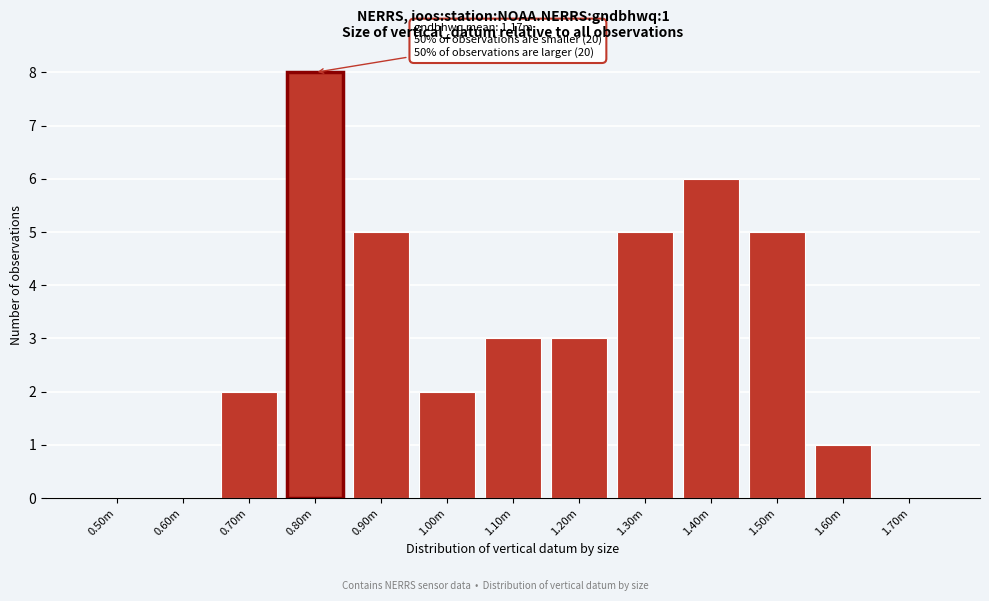

Reading left to right, list all the values displayed in this chart.

0.50m=0	0.60m=0	0.70m=2	0.80m=8	0.90m=5	1.00m=2	1.10m=3	1.20m=3	1.30m=5	1.40m=6	1.50m=5	1.60m=1	1.70m=0